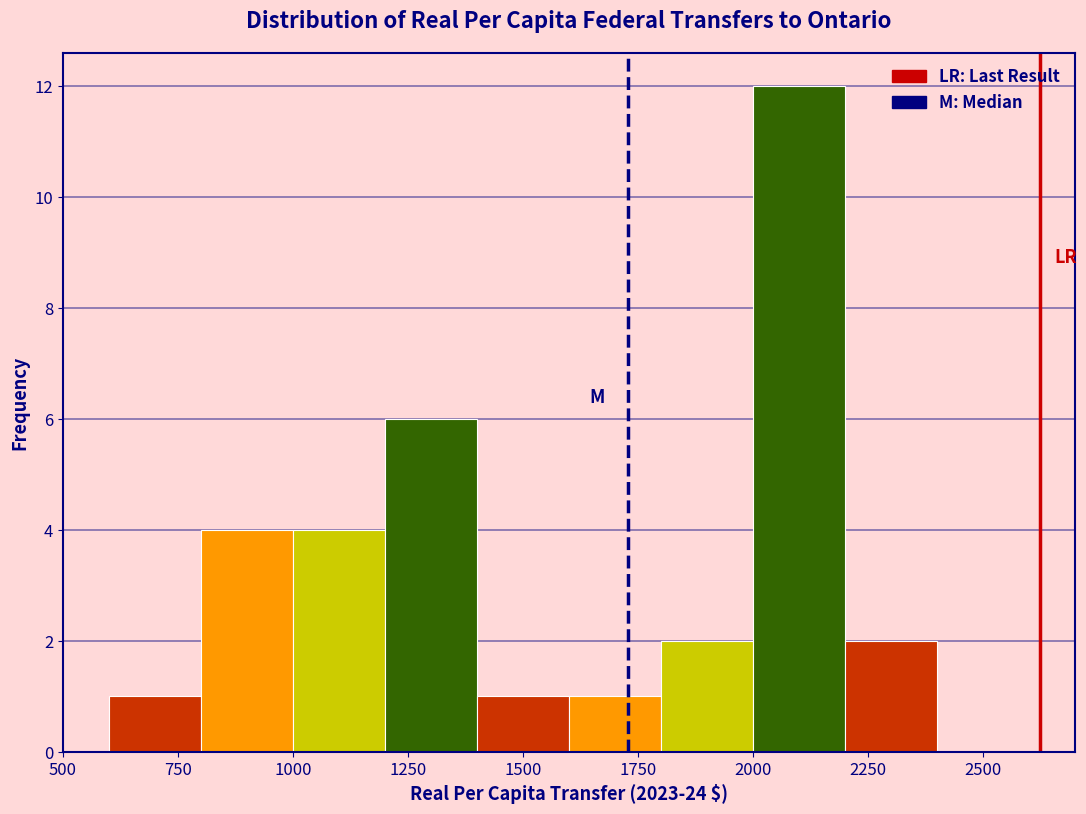

What is the height of the bar covering 1600 to 1800 on the x-axis? The values are not printed on the chart, so give them approximately, as read against the axis.

1